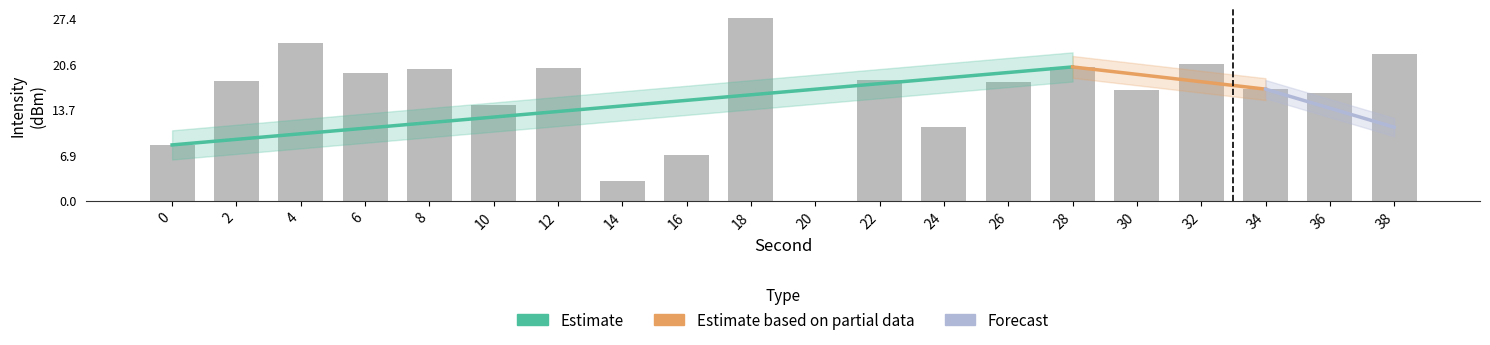

What is the value of the 3rd bar from the left?

23.7